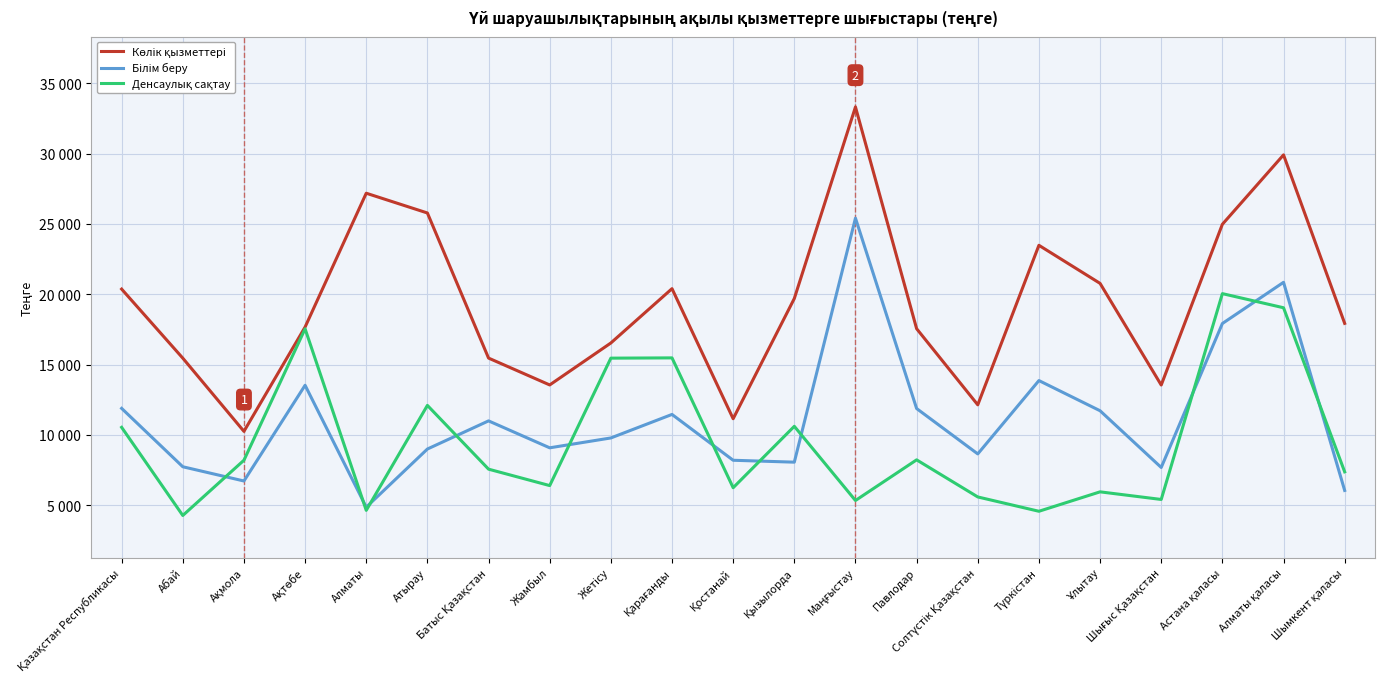

Where does the Денсаулық сақтау series first go above 7558?

Қазақстан Республикасы